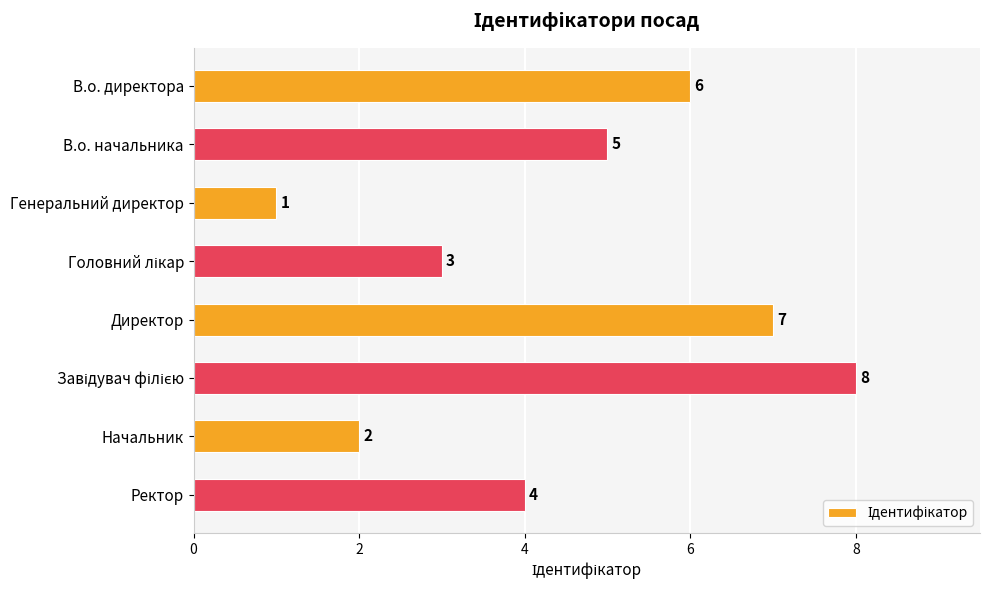

At which category does the chart reach its minimum across all series?

Генеральний директор